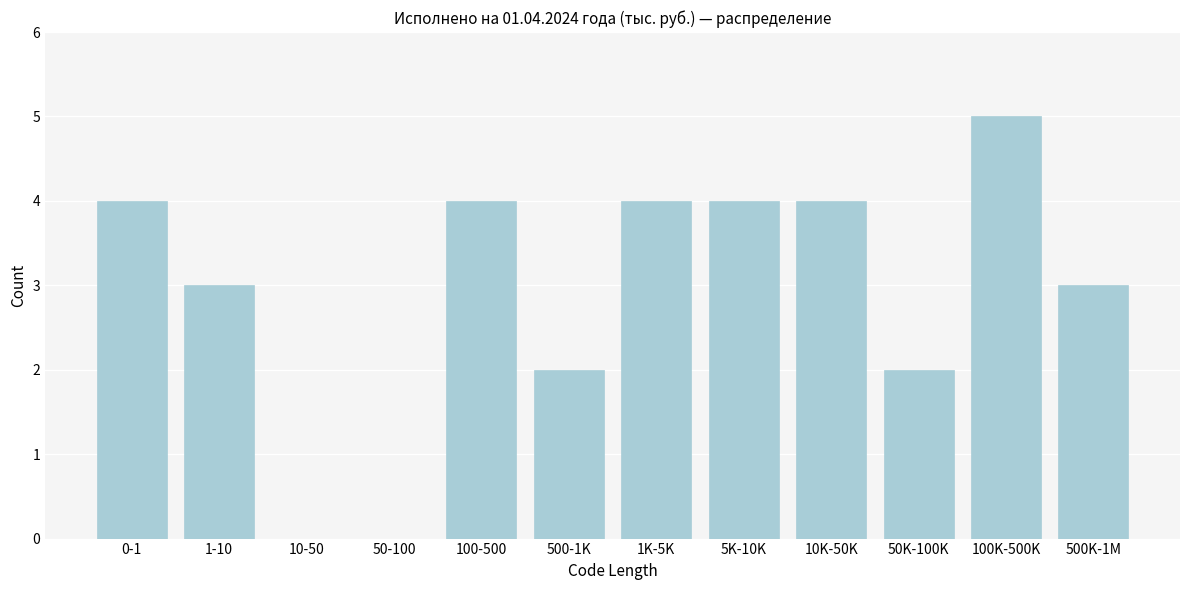

Reading right to left, transcribe all the data shown in this chart.

500K-1M=3	100K-500K=5	50K-100K=2	10K-50K=4	5K-10K=4	1K-5K=4	500-1K=2	100-500=4	50-100=0	10-50=0	1-10=3	0-1=4